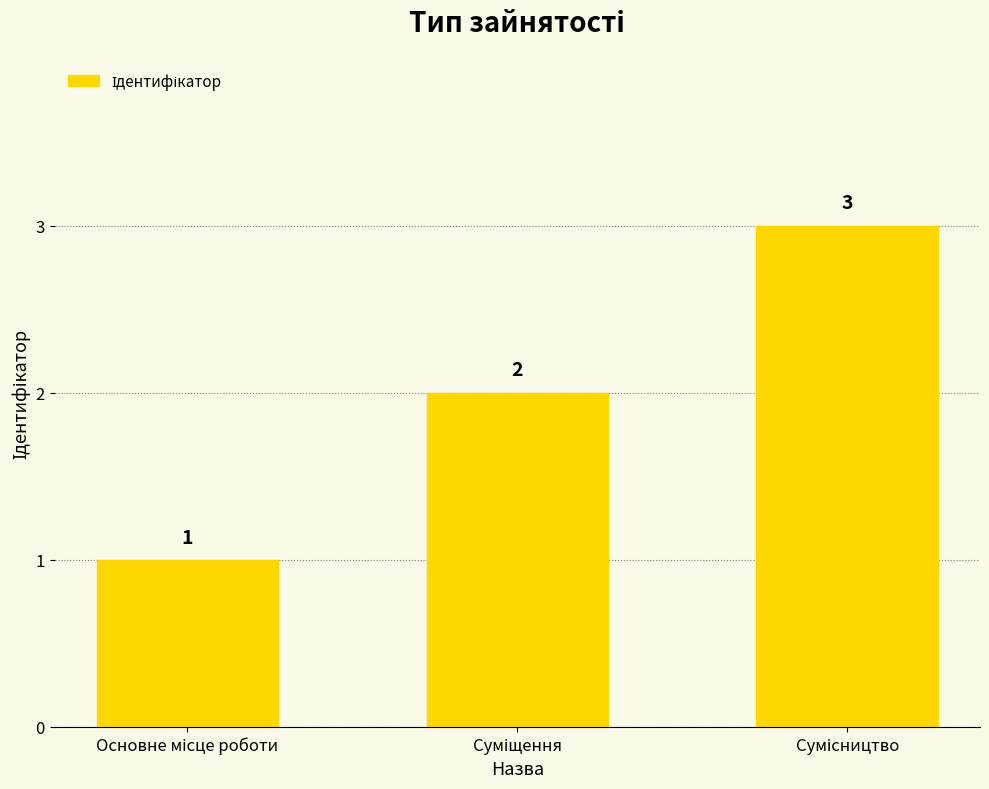

What is the value of the 3rd bar from the left?

3